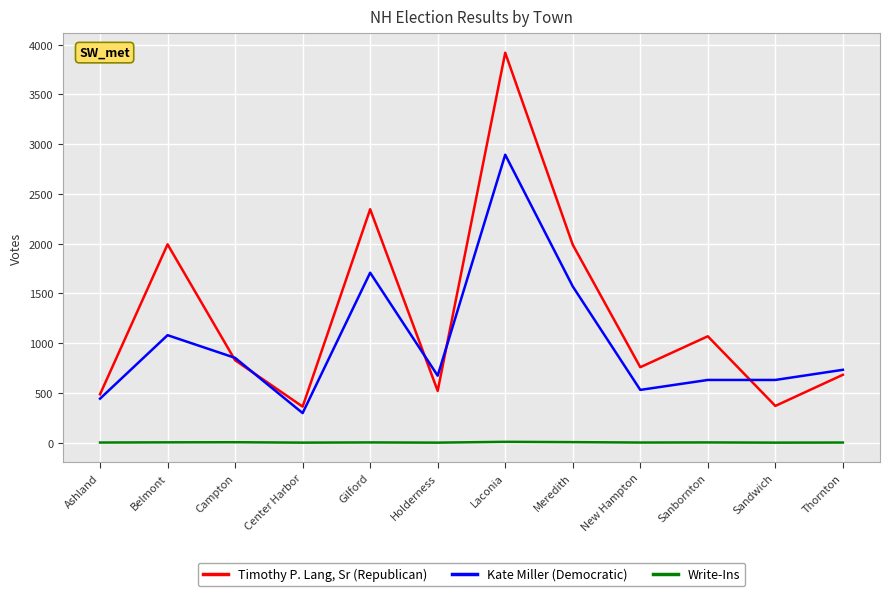

True or false: Write-Ins and Timothy P. Lang, Sr (Republican) cross at least once.

False